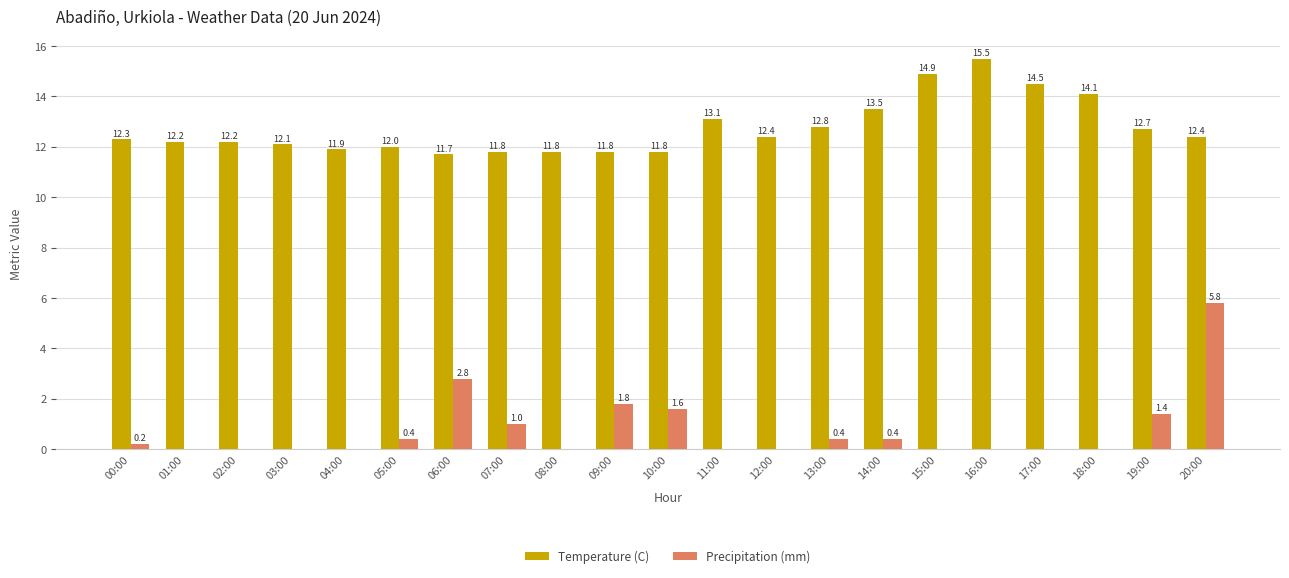

What is the sum of the Temperature (C) values at 18:00 and 01:00?

26.3